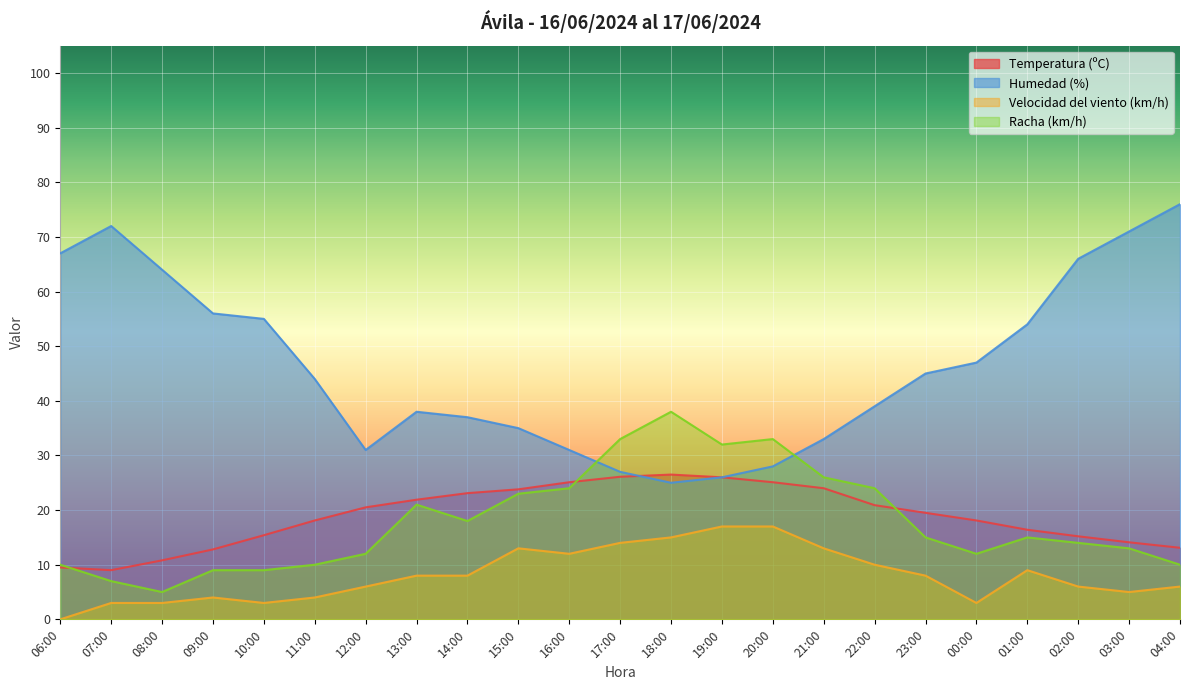

At how many categories does at least one series exceed 38?

13